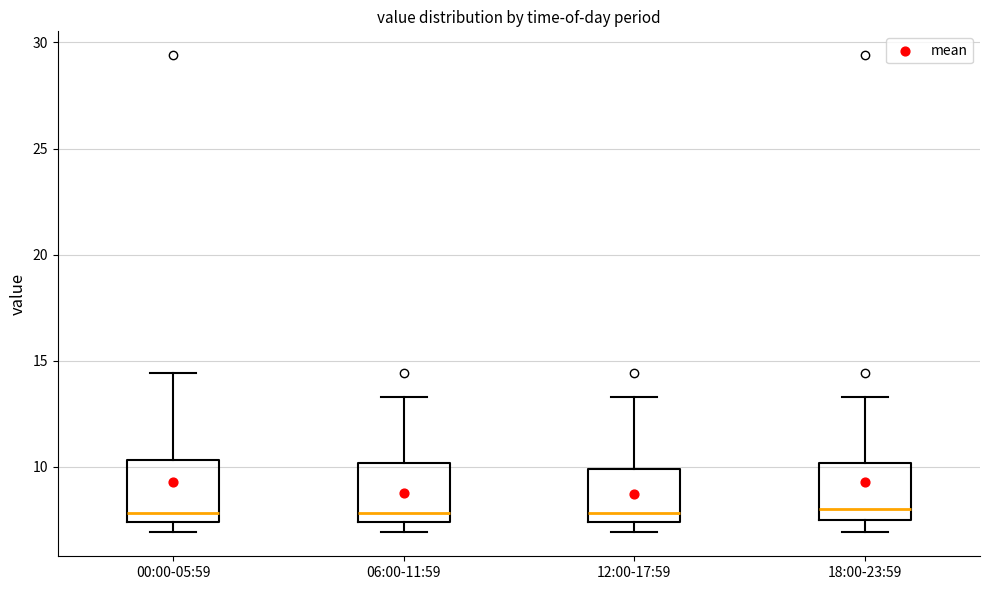

Reading left to right, transcribe this box plot: for each box, give where its median line is, the range the box spans, and where its two whiskers end, as read against the y-axis. The values are not printed on the chart, so give them approximately, as read against the axis.

00:00-05:59: median 8.0, box 7.5 to 10.5, whiskers 7.0 to 14.5
06:00-11:59: median 8.0, box 7.5 to 10.0, whiskers 7.0 to 13.5
12:00-17:59: median 8.0, box 7.5 to 10.0, whiskers 7.0 to 13.5
18:00-23:59: median 8.0, box 7.5 to 10.0, whiskers 7.0 to 13.5